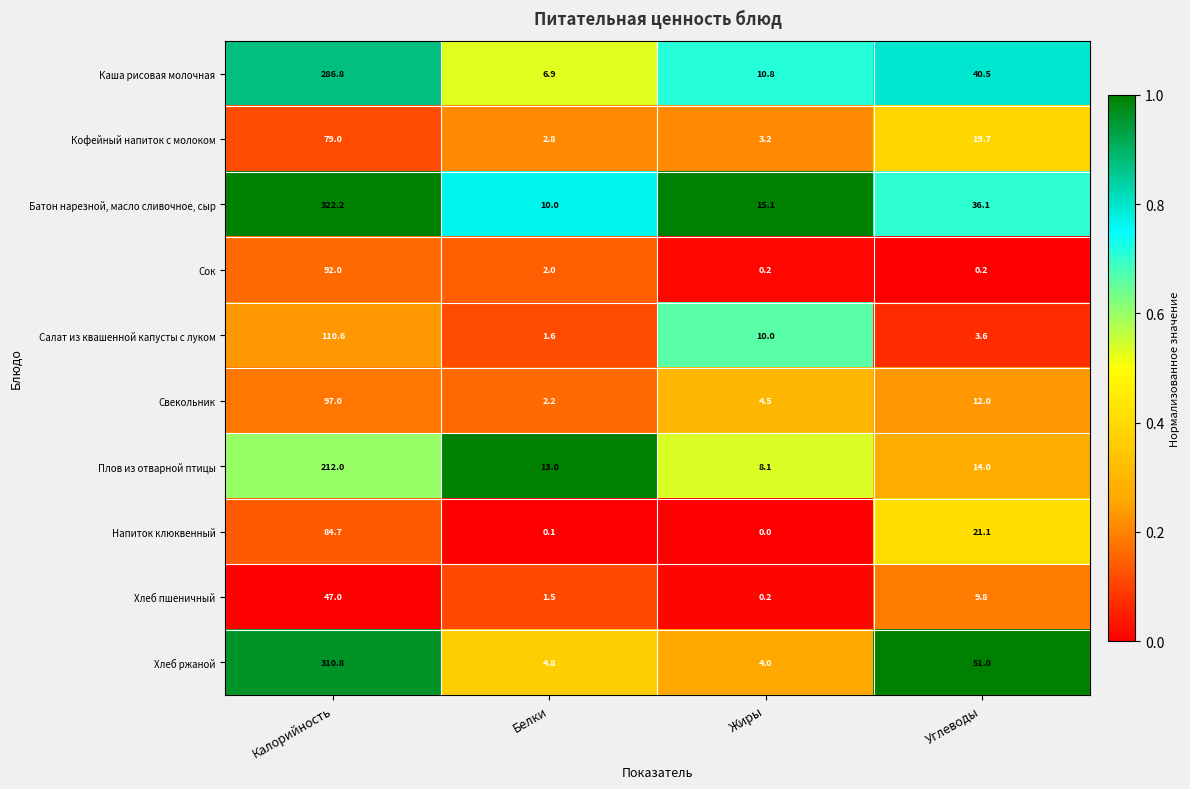

At which category is the sum across all series the highest?

Калорийность